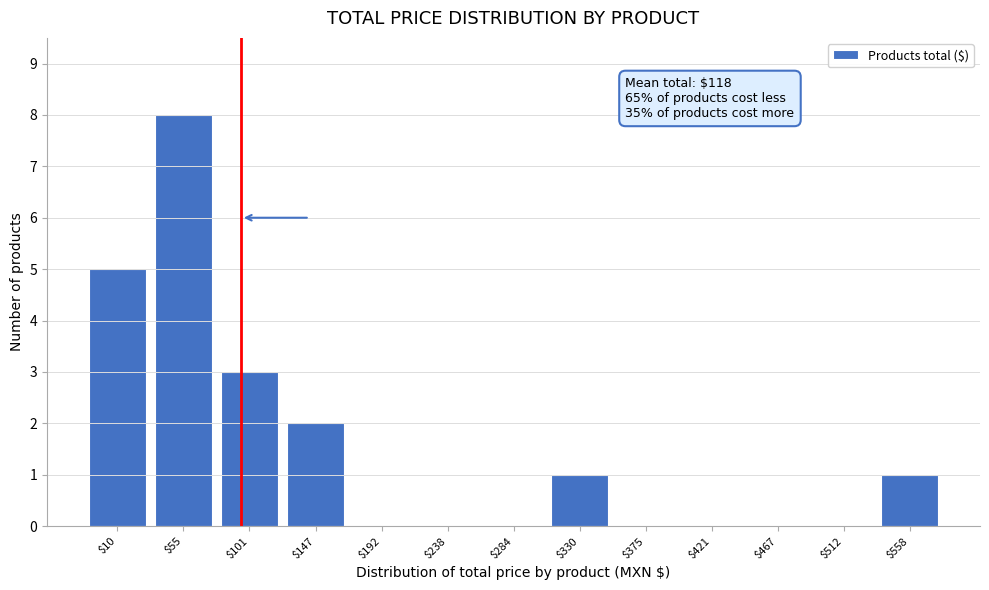

What is the sum of all values?

20